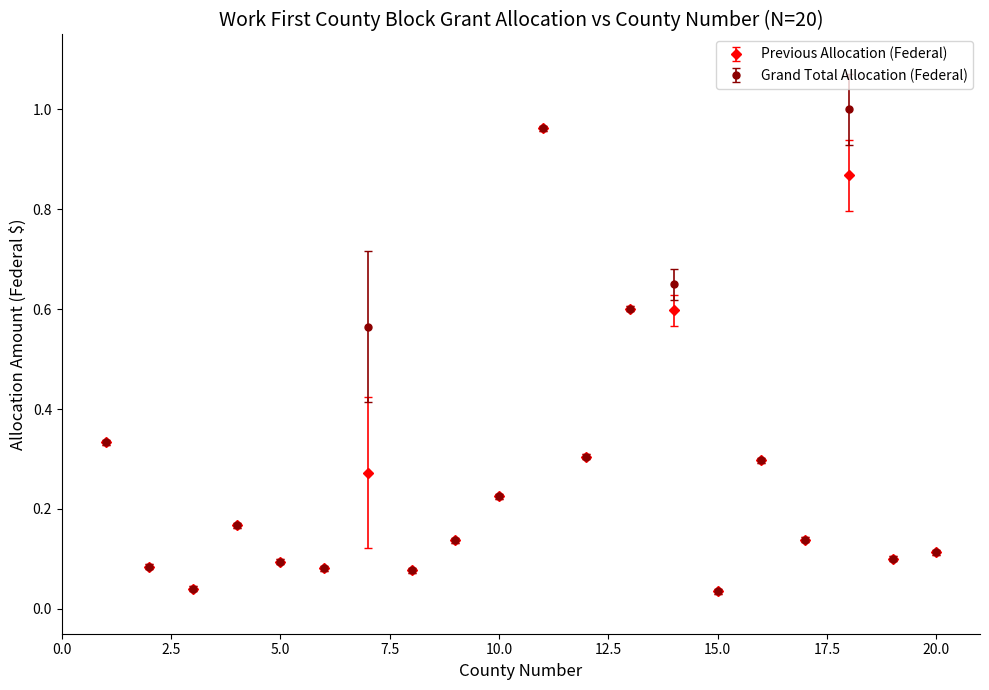

At how many categories does at least one series exceed 0?

20